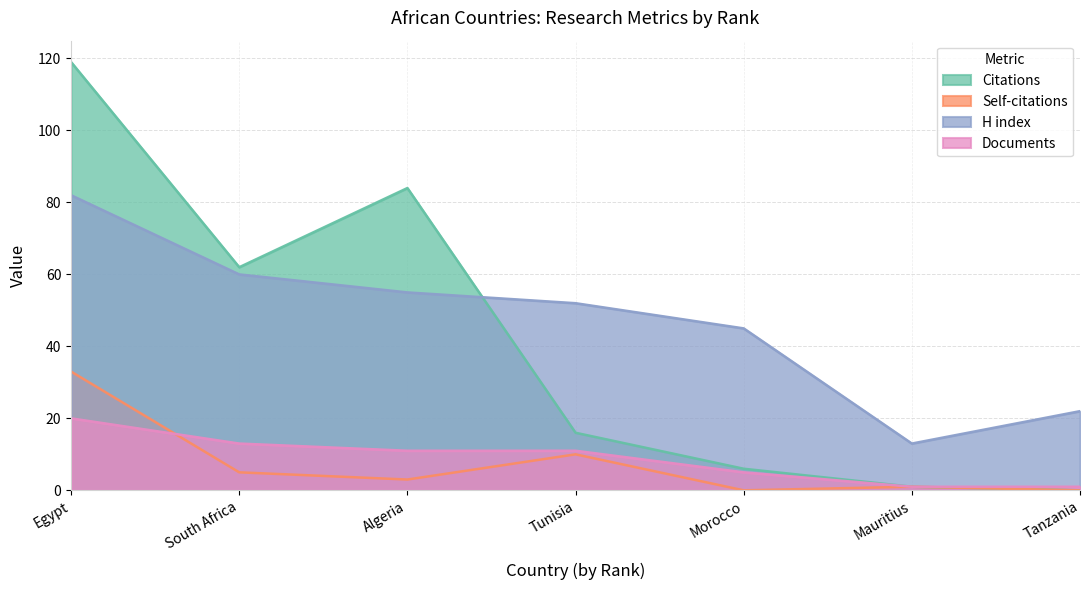

How many distinct data groups are displayed?

4